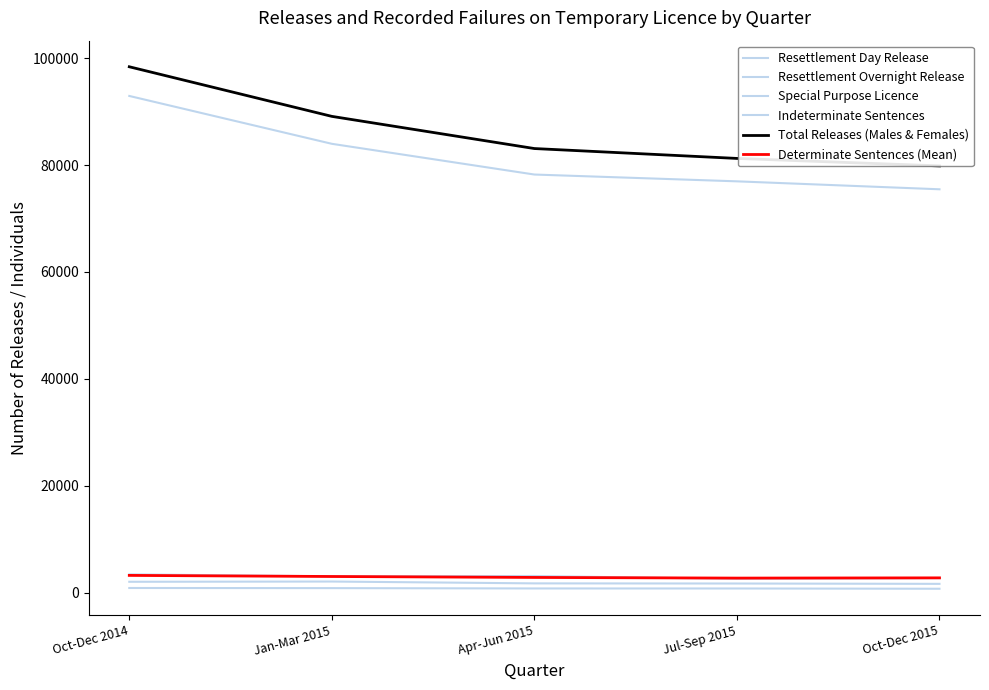

At which category does the chart reach its peak across all series?

Oct-Dec 2014